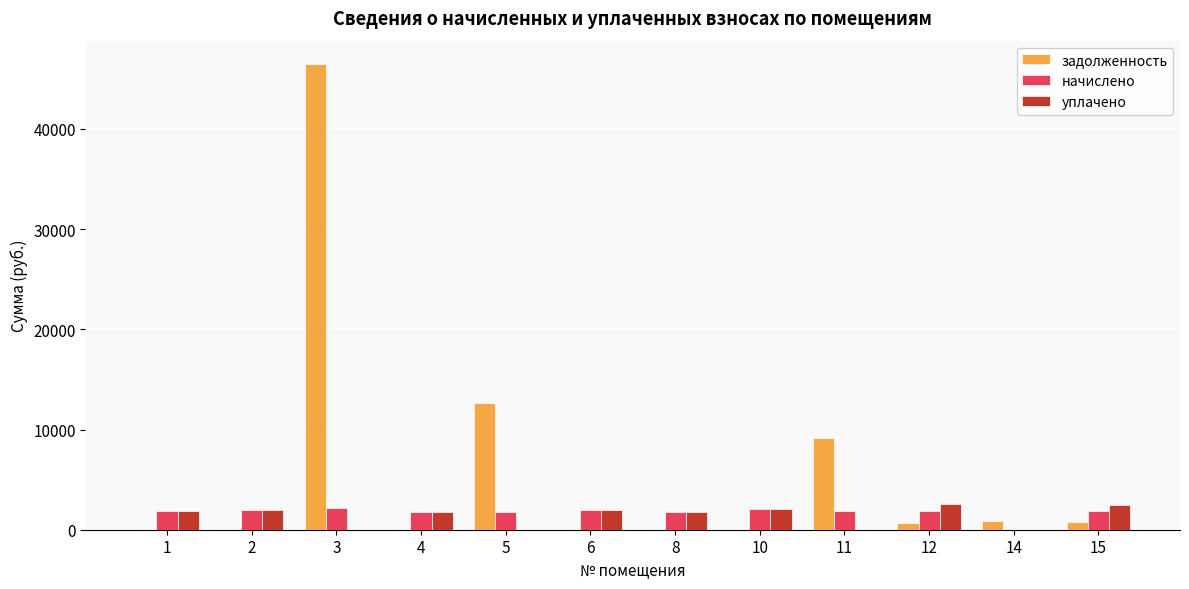

What is the total value across all series at 1?

3673.3